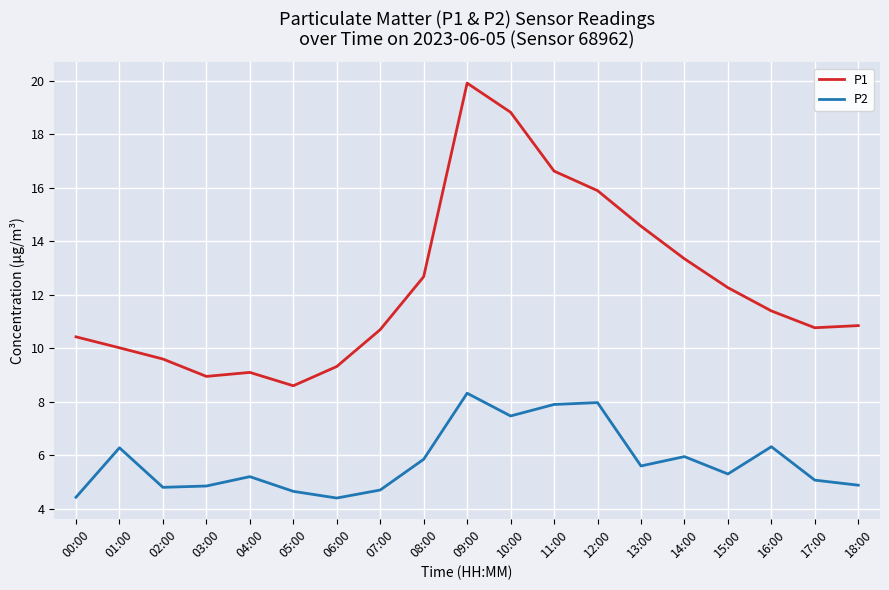

Count the number of categories in the chart.

19